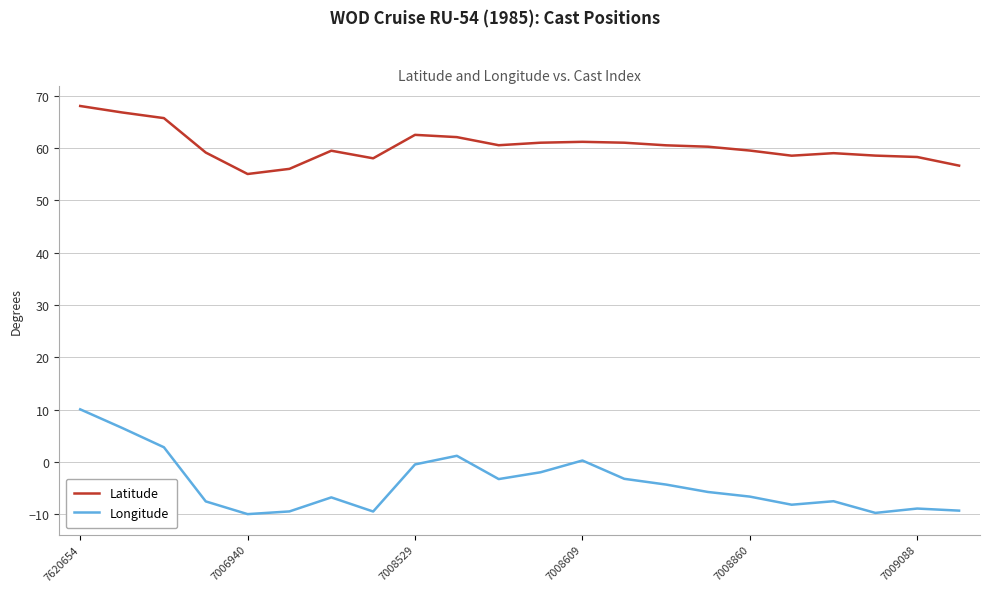

Rank the series by their average value, from highest to lowest.

Latitude, Longitude